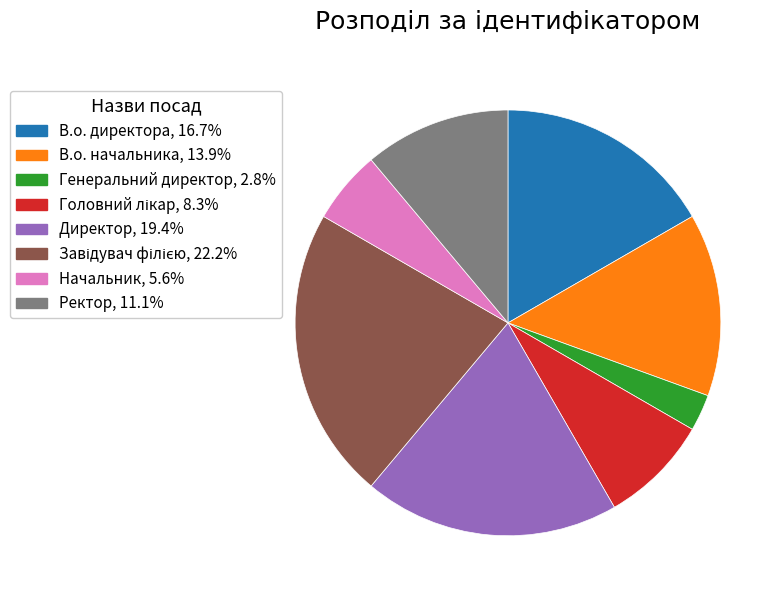

Approximately how many times larger is the value at Начальник compared to Директор?

0.3